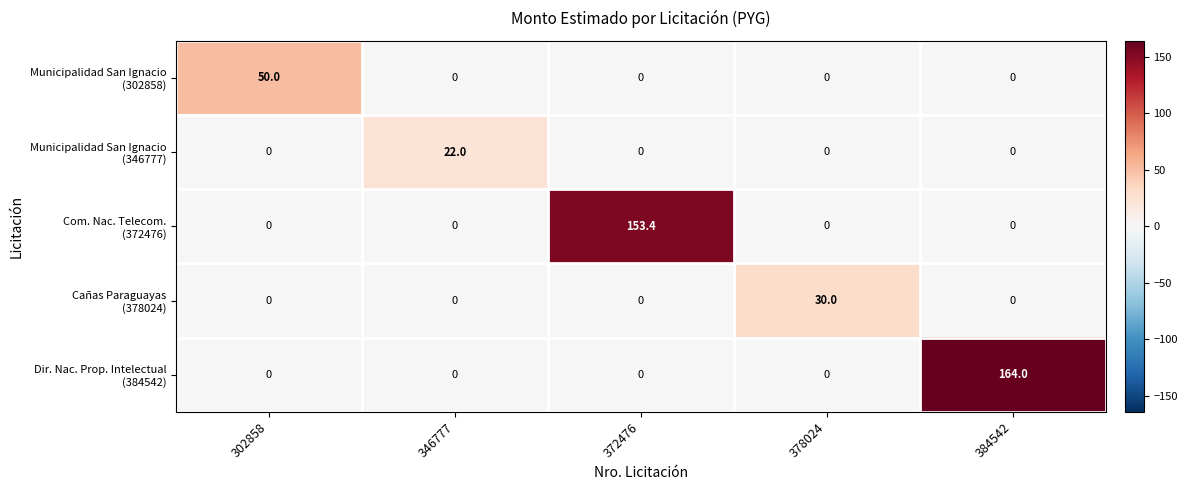

At which category is the sum across all series the highest?

384542